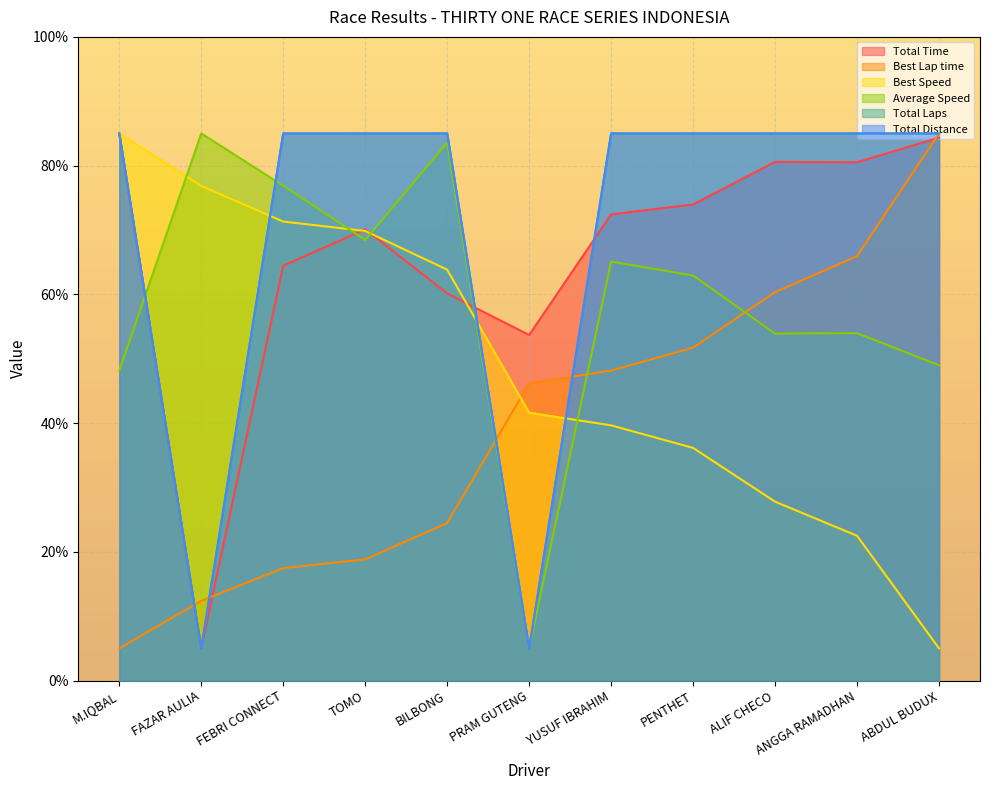

At how many categories does at least one series exceed 55?

10